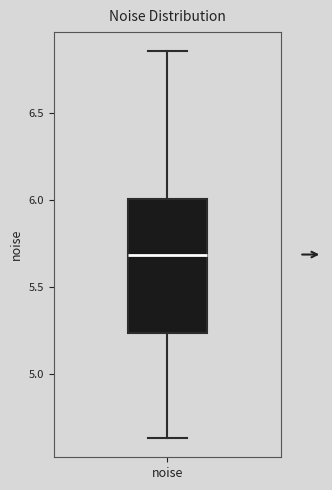

Where is the upper edge of the box for noise on the y-axis? The values are not printed on the chart, so give them approximately, as read against the axis.

6.00